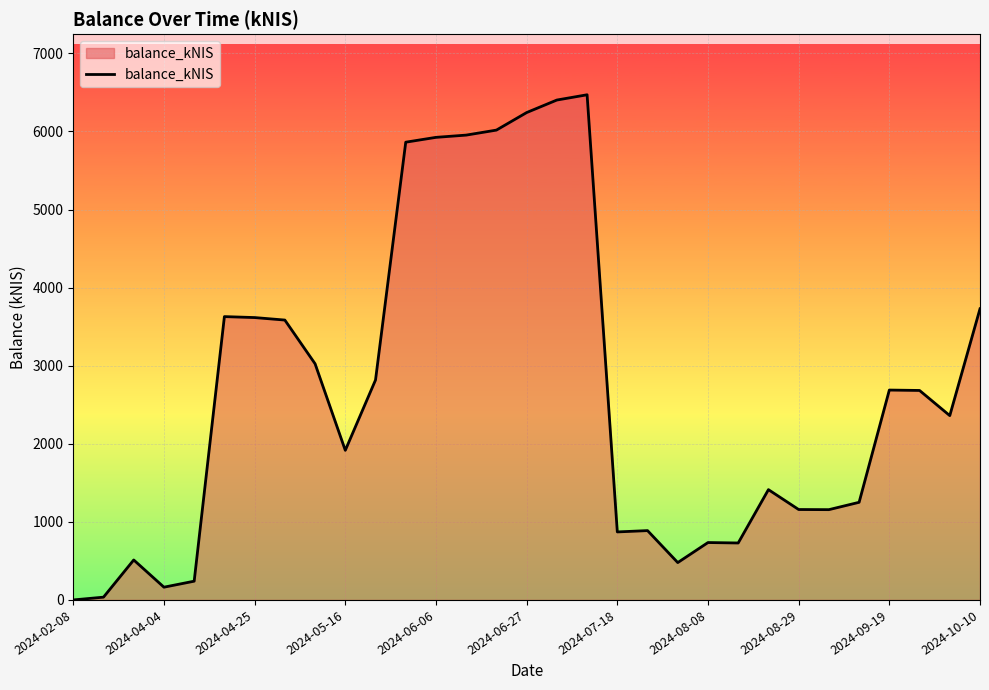

True or false: the data has more than 1 interior local peaks.

True